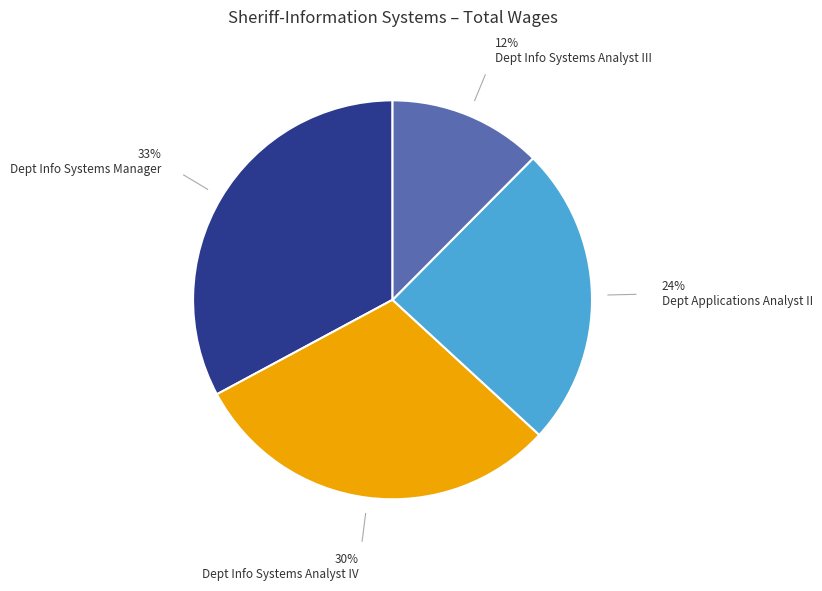

The Dept Info Systems Manager slice represents 44% of the pie. True or false?

False